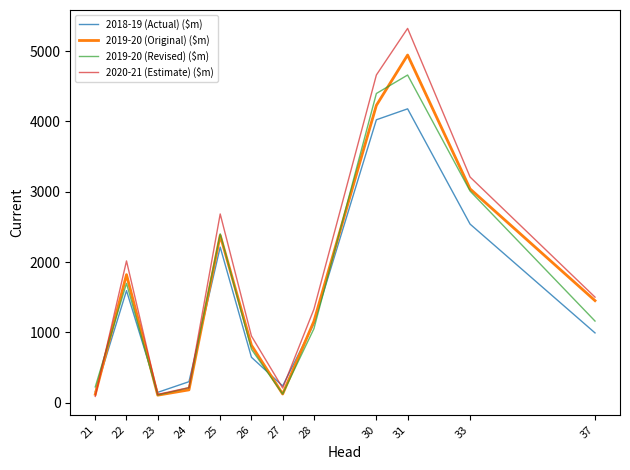

Which series has the widest spread of values?

2020-21 (Estimate) ($m)